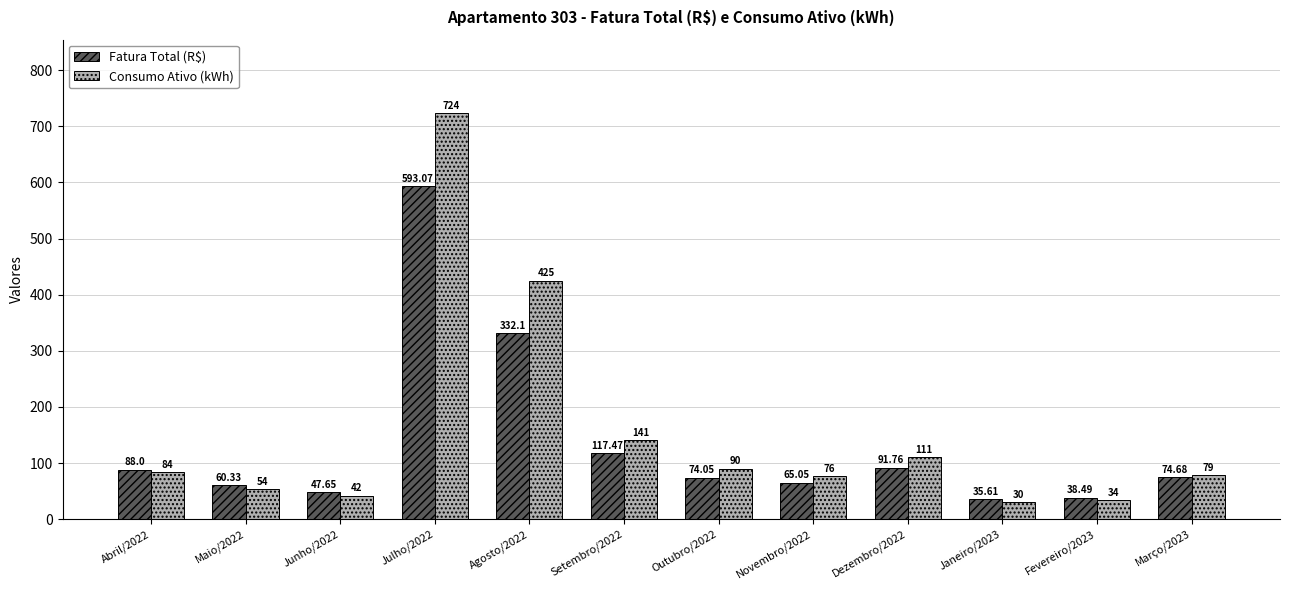

What is the difference between the Consumo Ativo (kWh) values at Julho/2022 and Março/2023?

645.0